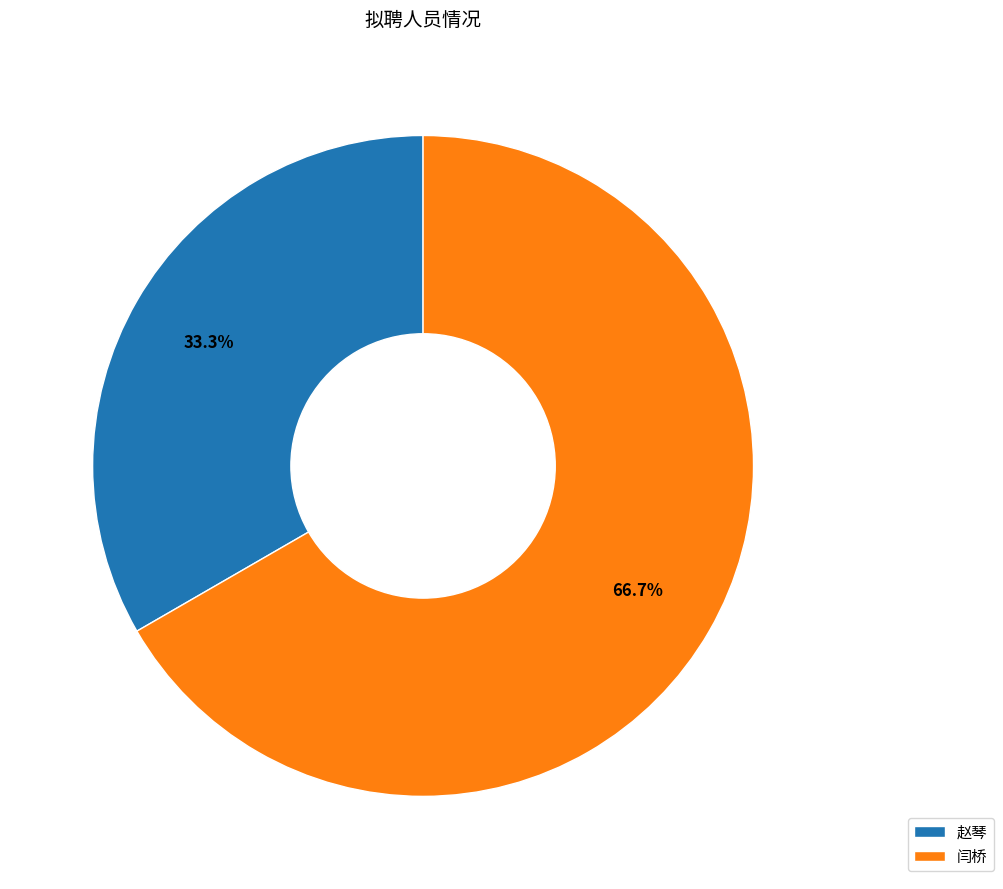

How many segments does this pie chart have?

2